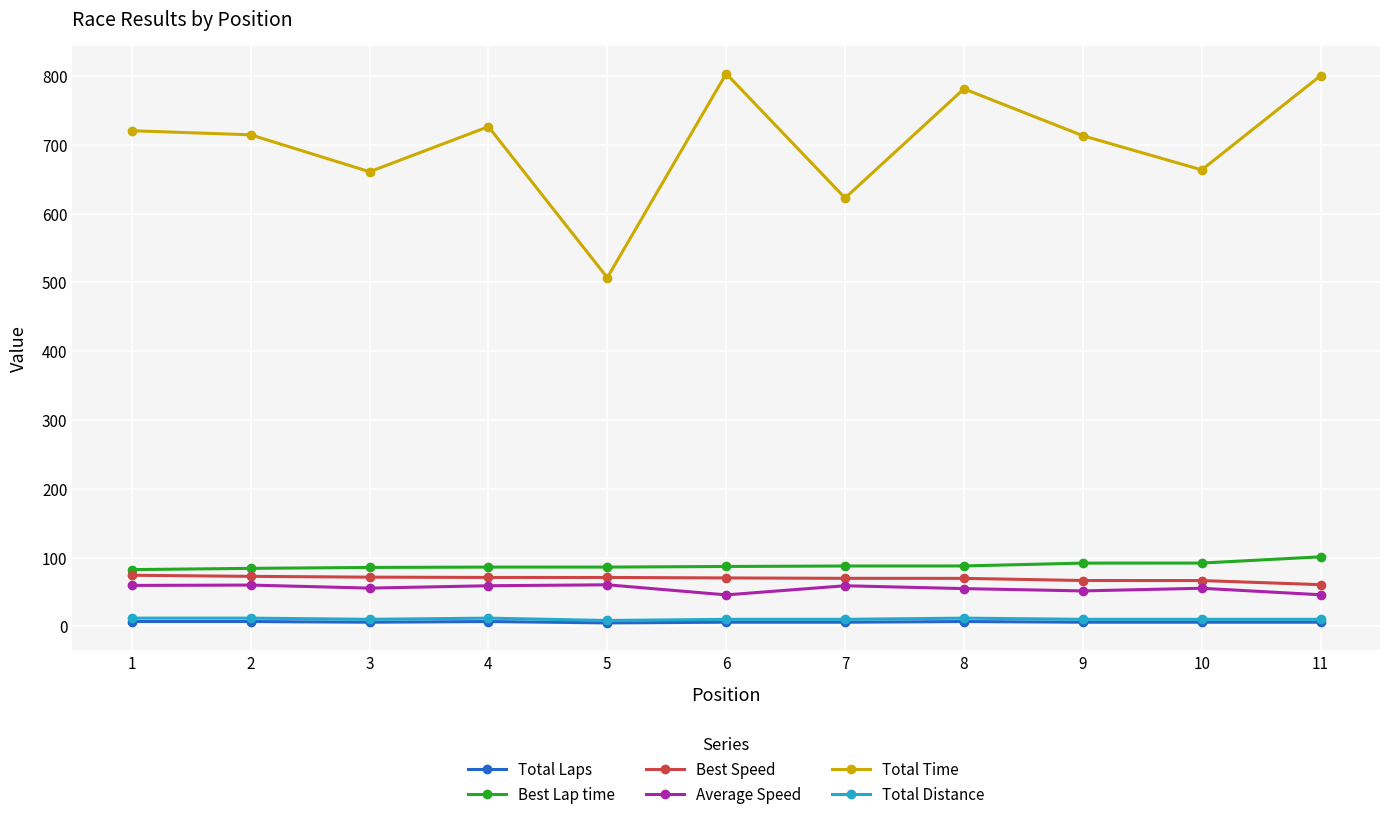

What is the sum of all Total Laps values?

69.0